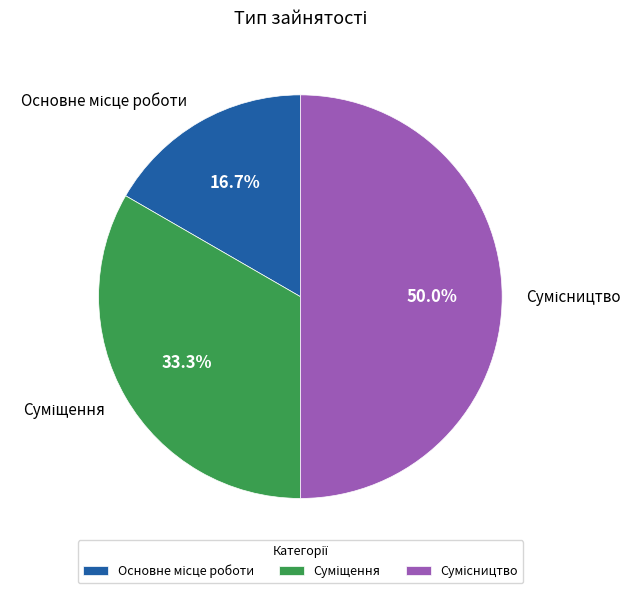

Which has a higher value, Суміщення or Сумісництво?

Сумісництво